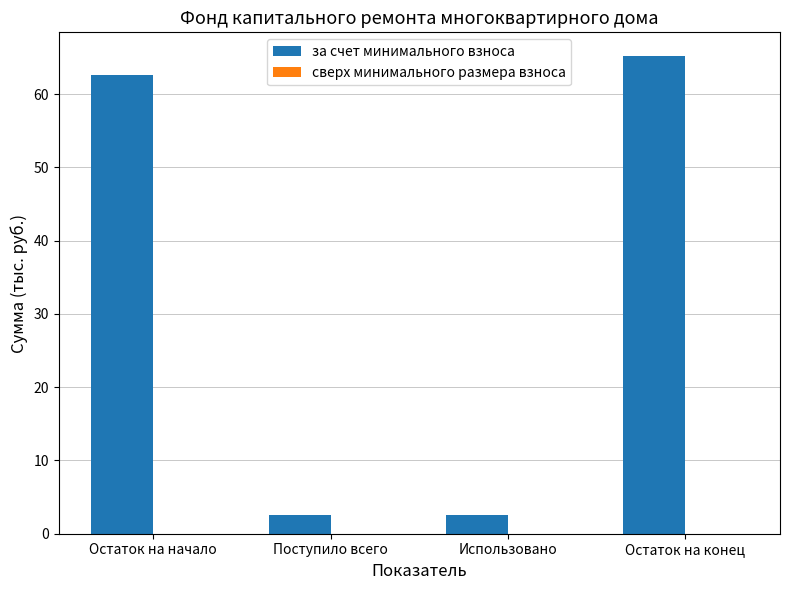

What is the minimum value shown in the chart?

2.6